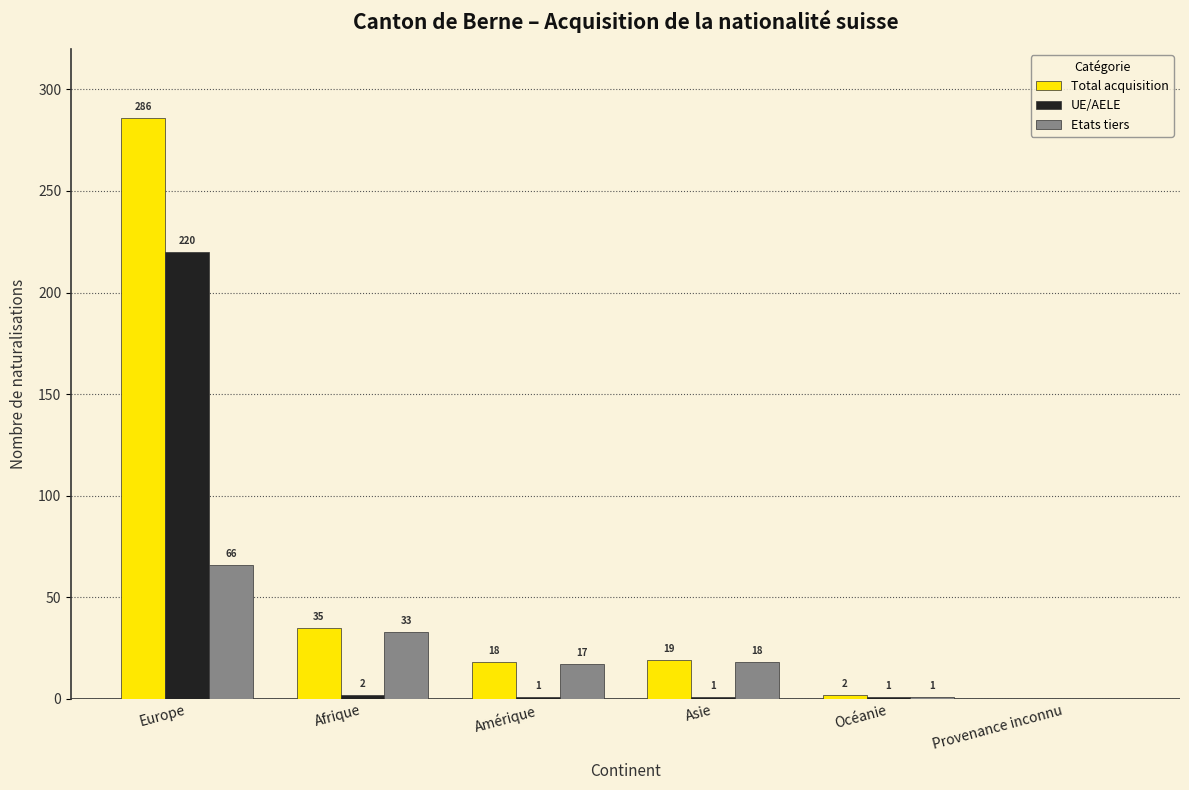

Reading left to right, list all the values displayed in this chart.

Total acquisition: 286	35	18	19	2	0
UE/AELE: 220	2	1	1	1	0
Etats tiers: 66	33	17	18	1	0